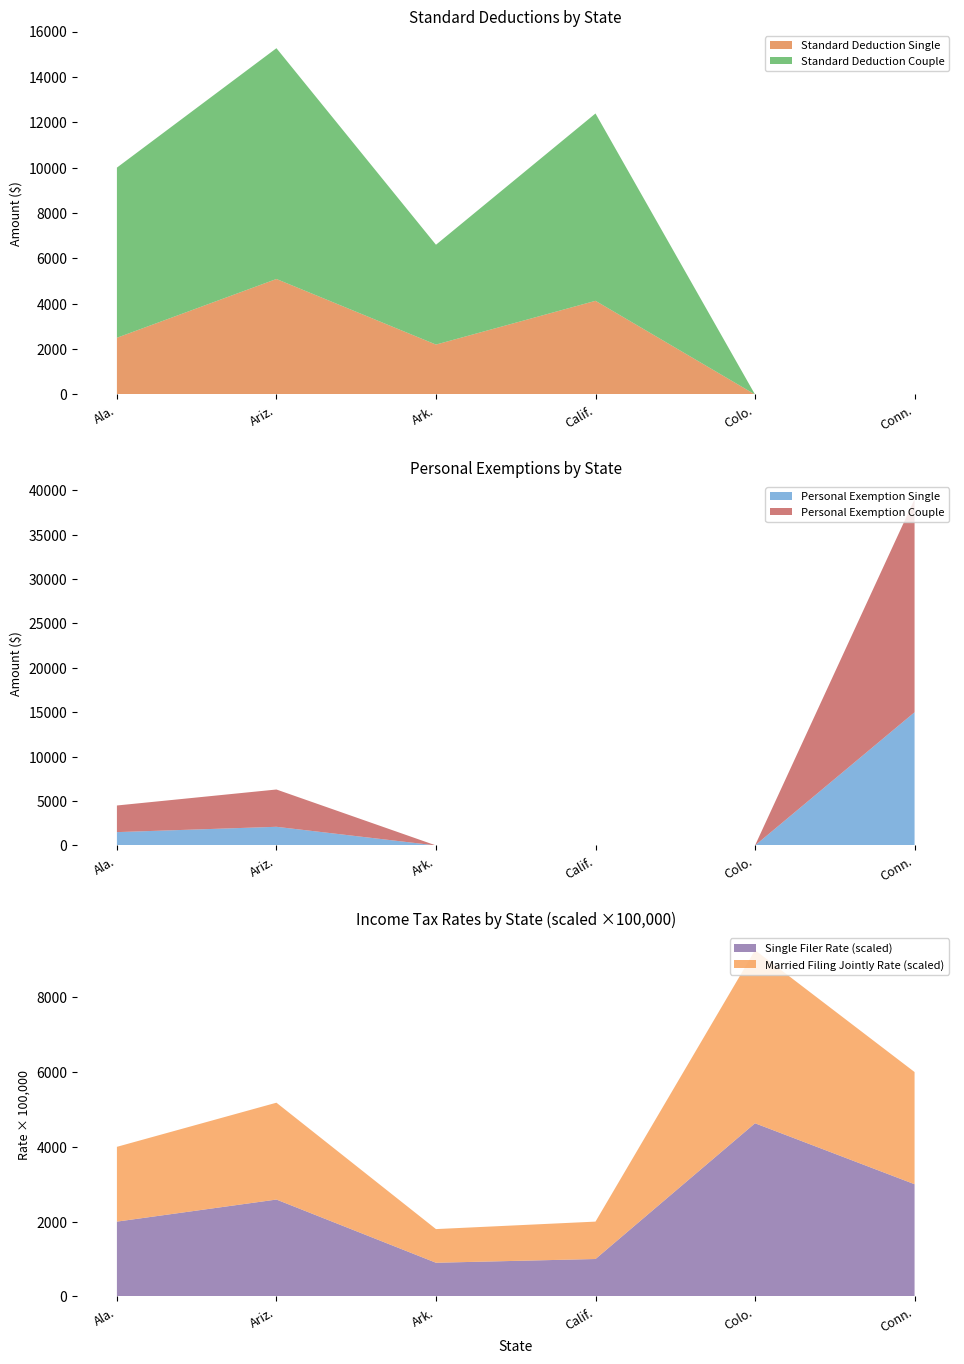

Reading left to right, what are the values for Standard Deduction Single?

Ala.=2500	Ariz.=5091	Ark.=2200	Calif.=4129	Colo.=0	Conn.=0